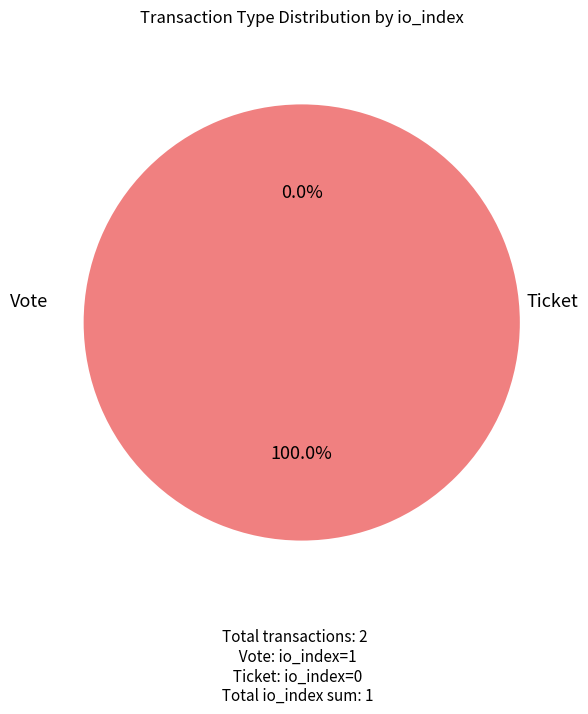

The Vote slice represents 100% of the pie. True or false?

True